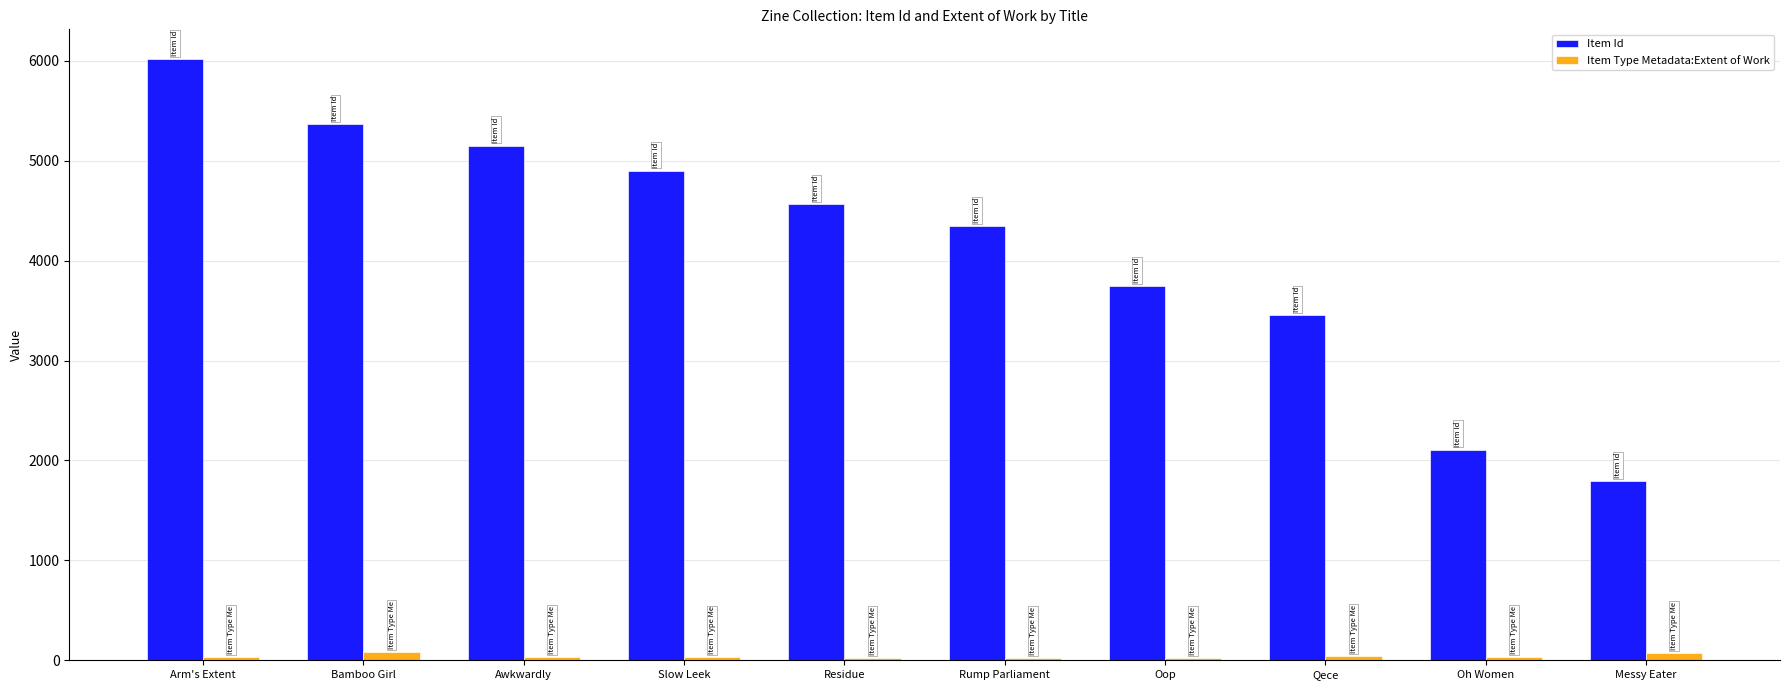

Rank the categories by Item Id value from highest to lowest.

Arm's Extent, Bamboo Girl, Awkwardly, Slow Leek, Residue, Rump Parliament, Oop, Qece, Oh Women, Messy Eater